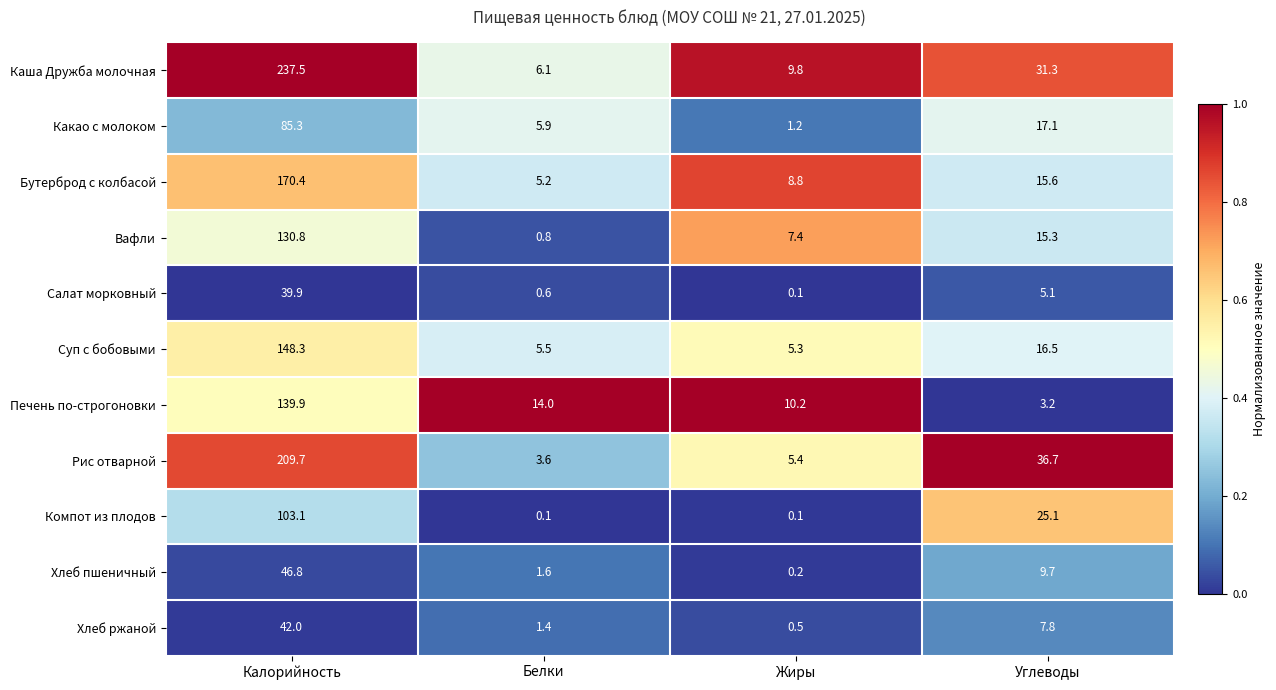

Rank the series at Белки from lowest to highest value.

Компот из плодов, Салат морковный, Вафли, Хлеб ржаной, Хлеб пшеничный, Рис отварной, Бутерброд с колбасой, Суп с бобовыми, Какао с молоком, Каша Дружба молочная, Печень по-строгоновки